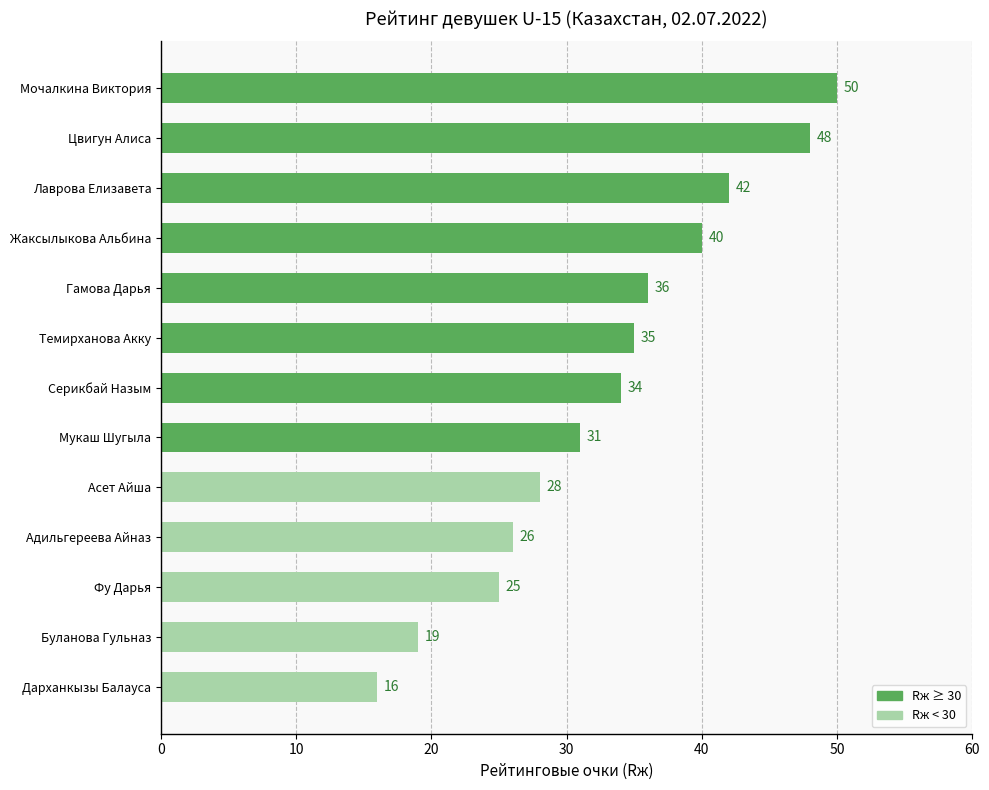

What is the sum of all values?

430